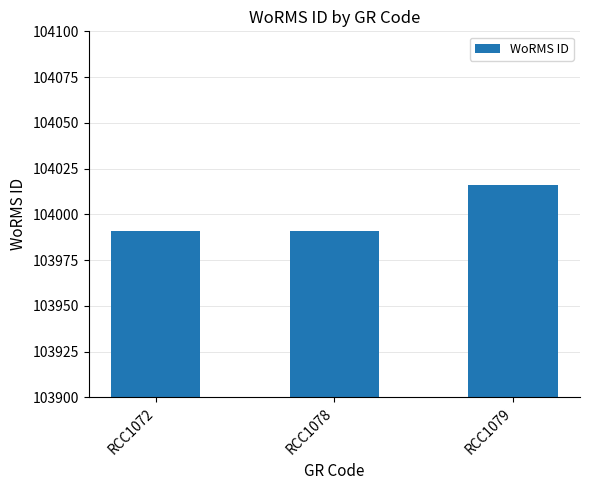

Is it true that the value at RCC1072 is 103991?

True